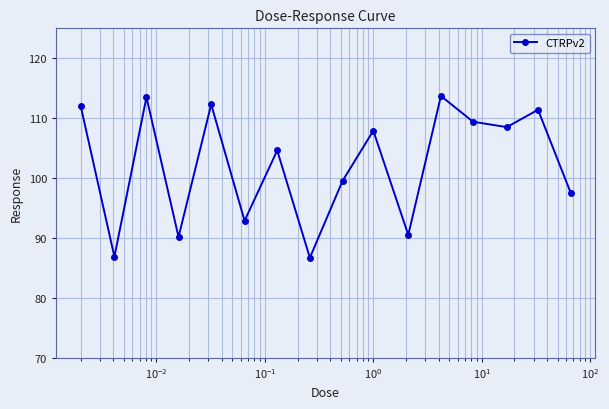

How many lines are shown in the chart?

1